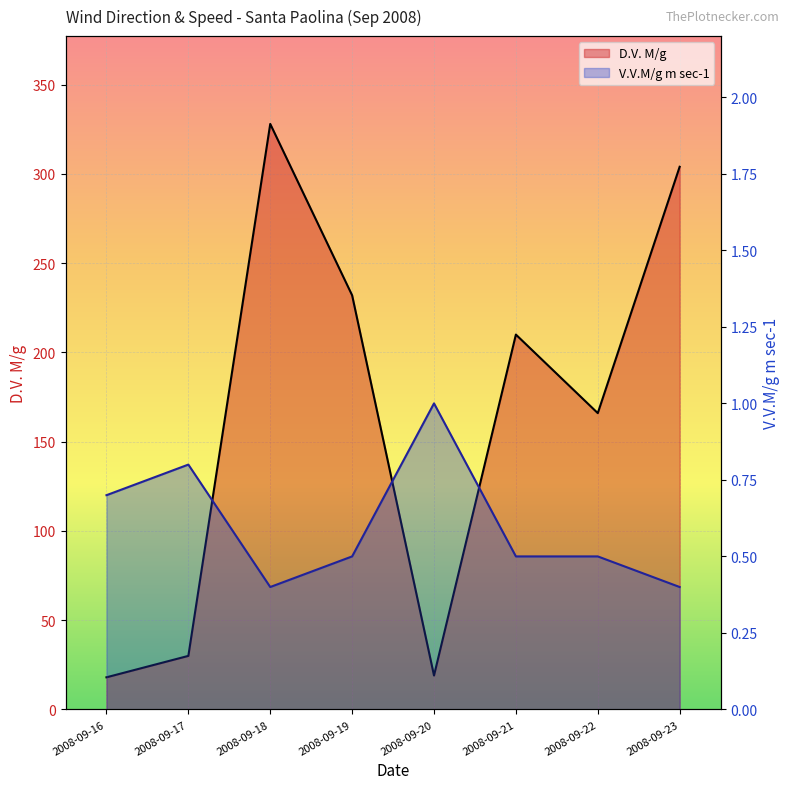

Between 2008-09-16 and 2008-09-17, which series saw the biggest shift?

D.V. M/g